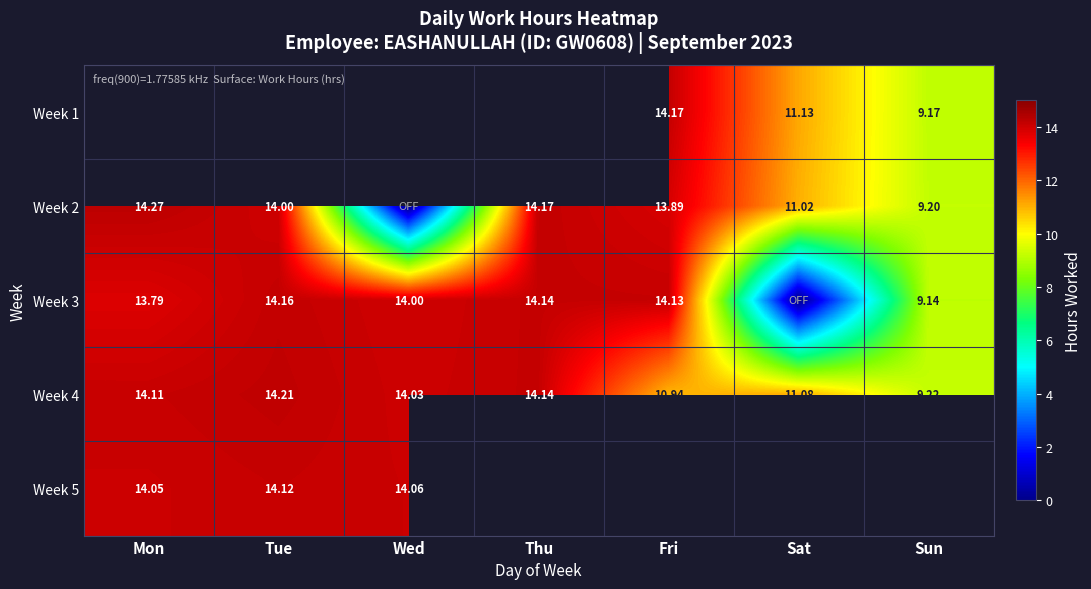

The Week 3 series shows 14.1 at Fri. True or false?

True